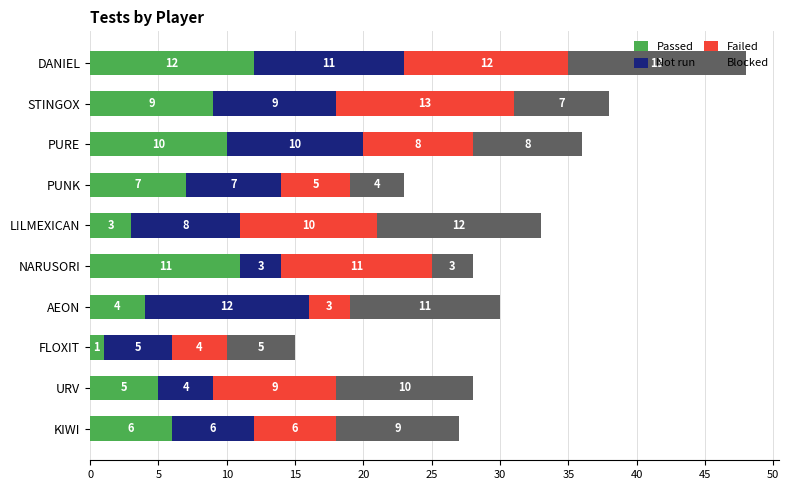

At which label does Passed reach its minimum?

FLOXIT